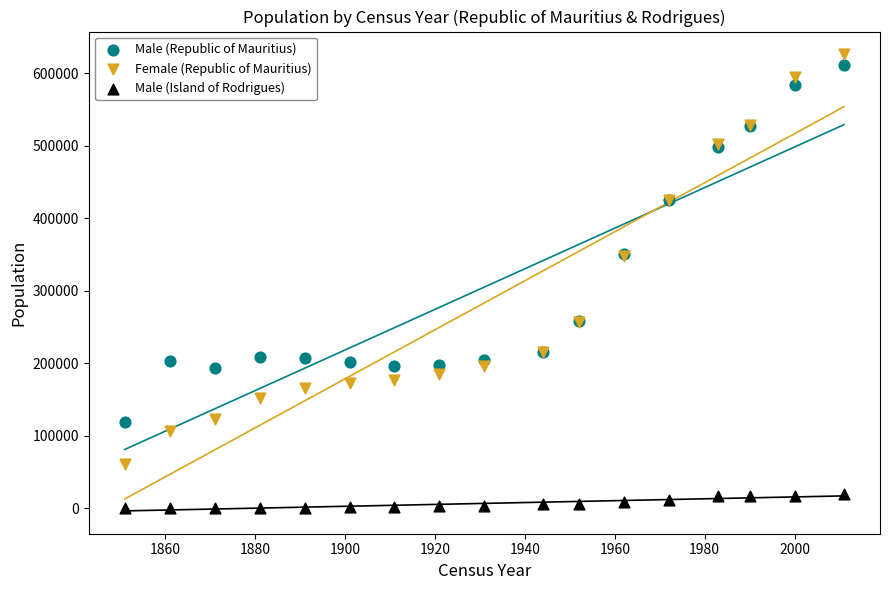

What is the X range (max minus min) for the scatter plot?

160